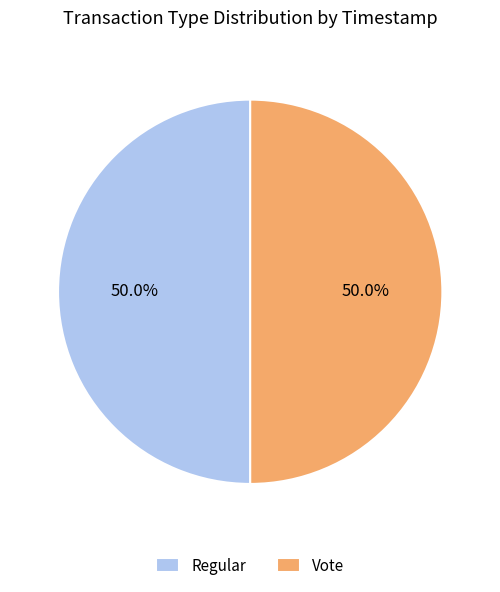

How many slices are in this pie chart?

2